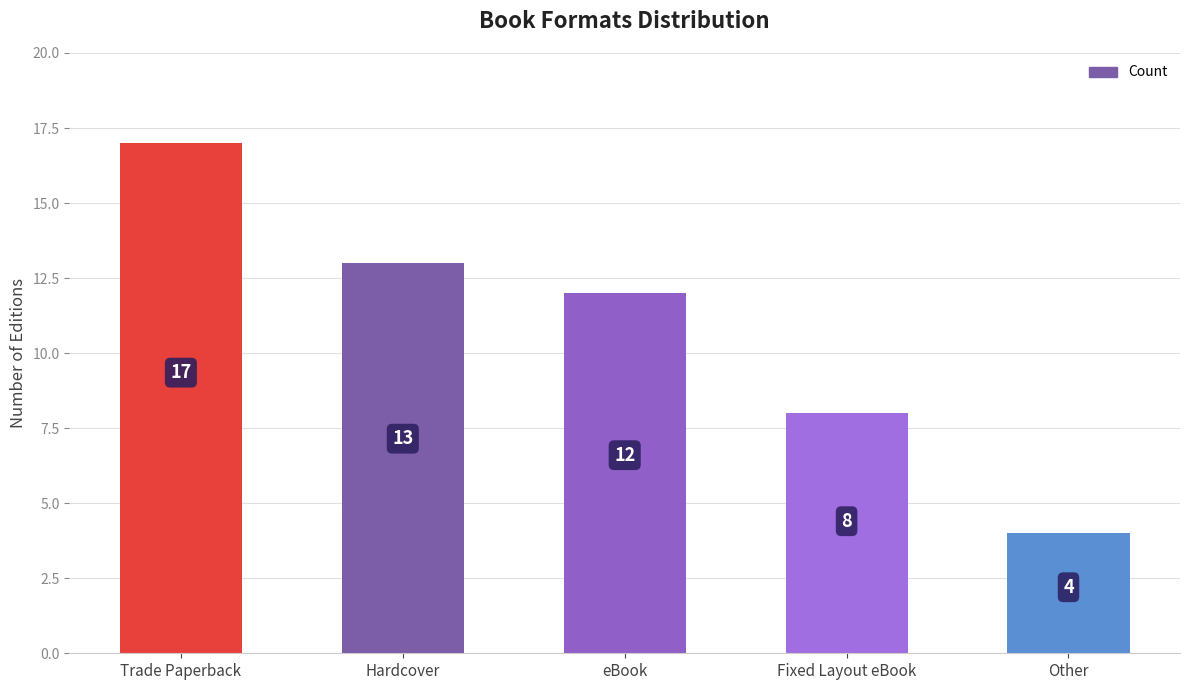

Rank the categories by value from lowest to highest.

Other, Fixed Layout eBook, eBook, Hardcover, Trade Paperback